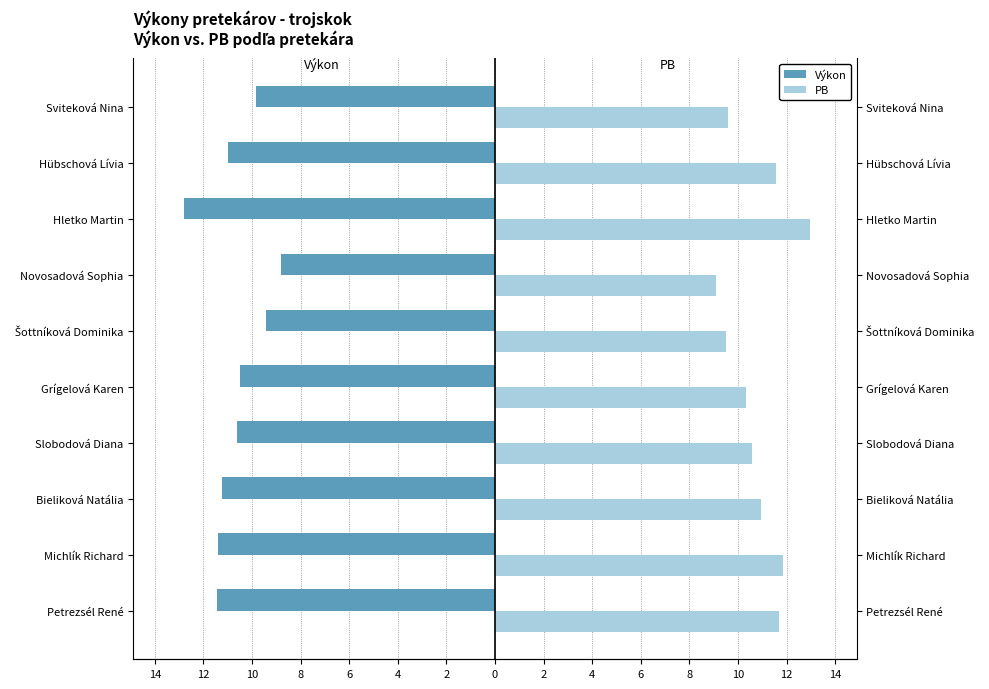

How many values in the PB series exceed 10?

7